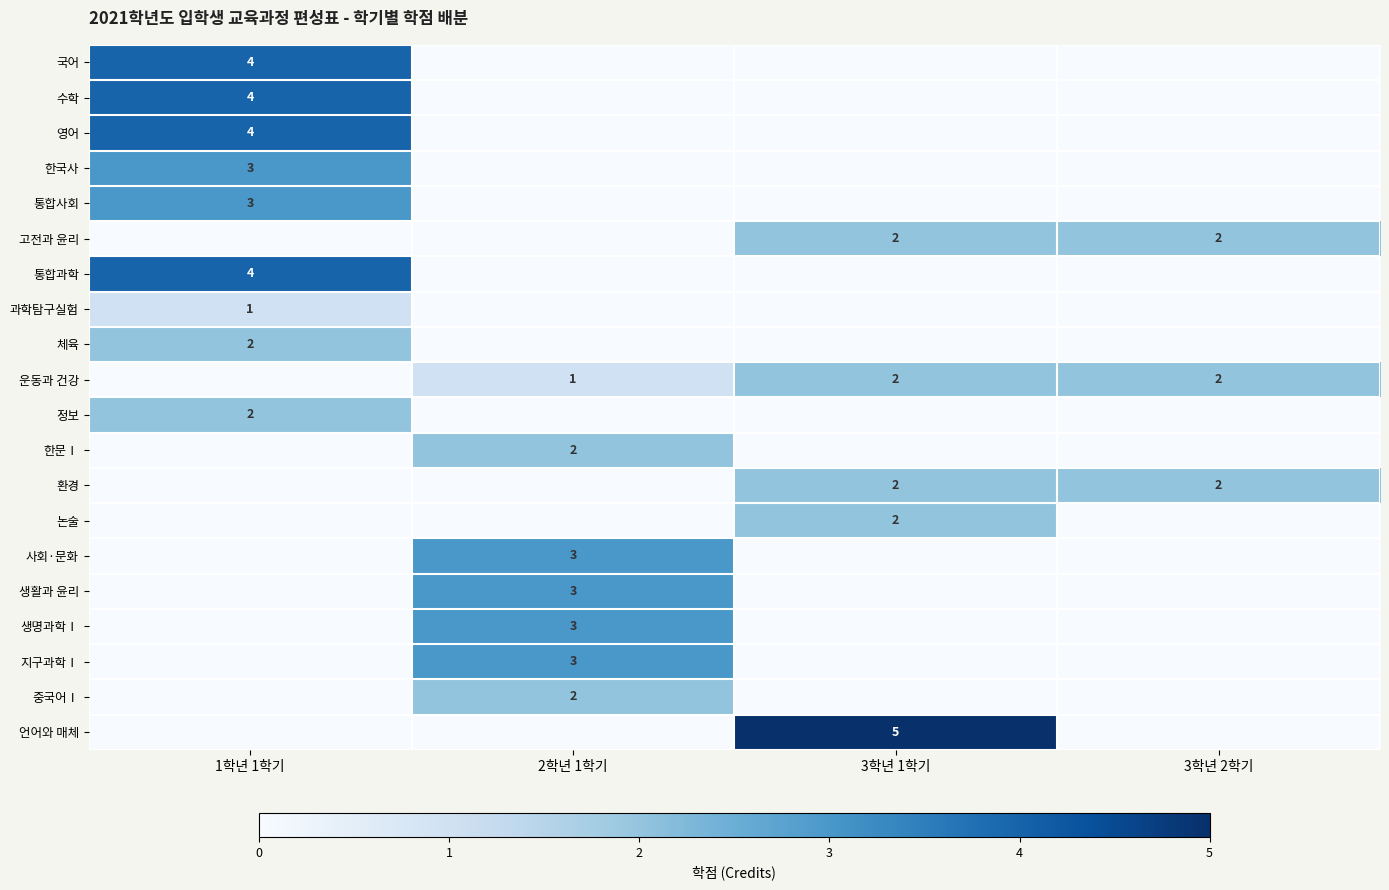

The value of 통합과학 at 1학년 1학기 is 4. True or false?

True